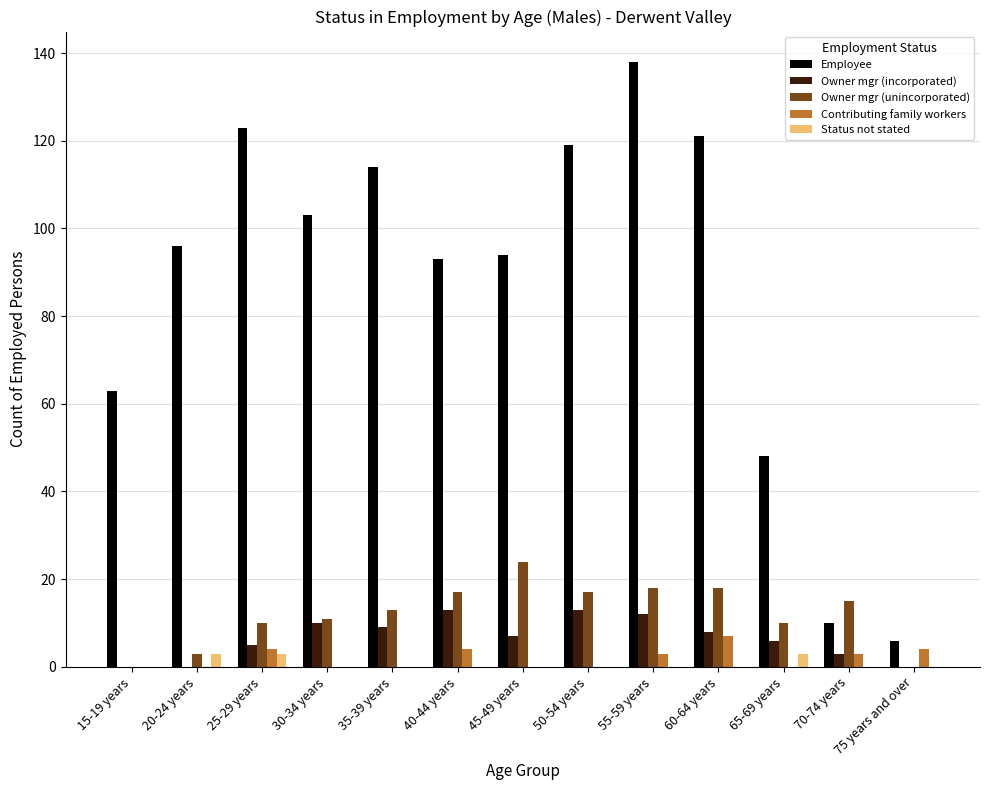

Reading left to right, list all the values displayed in this chart.

Employee: 15-19 years=63	20-24 years=96	25-29 years=123	30-34 years=103	35-39 years=114	40-44 years=93	45-49 years=94	50-54 years=119	55-59 years=138	60-64 years=121	65-69 years=48	70-74 years=10	75 years and over=6
Owner mgr (incorporated): 15-19 years=0	20-24 years=0	25-29 years=5	30-34 years=10	35-39 years=9	40-44 years=13	45-49 years=7	50-54 years=13	55-59 years=12	60-64 years=8	65-69 years=6	70-74 years=3	75 years and over=0
Owner mgr (unincorporated): 15-19 years=0	20-24 years=3	25-29 years=10	30-34 years=11	35-39 years=13	40-44 years=17	45-49 years=24	50-54 years=17	55-59 years=18	60-64 years=18	65-69 years=10	70-74 years=15	75 years and over=0
Contributing family workers: 15-19 years=0	20-24 years=0	25-29 years=4	30-34 years=0	35-39 years=0	40-44 years=4	45-49 years=0	50-54 years=0	55-59 years=3	60-64 years=7	65-69 years=0	70-74 years=3	75 years and over=4
Status not stated: 15-19 years=0	20-24 years=3	25-29 years=3	30-34 years=0	35-39 years=0	40-44 years=0	45-49 years=0	50-54 years=0	55-59 years=0	60-64 years=0	65-69 years=3	70-74 years=0	75 years and over=0